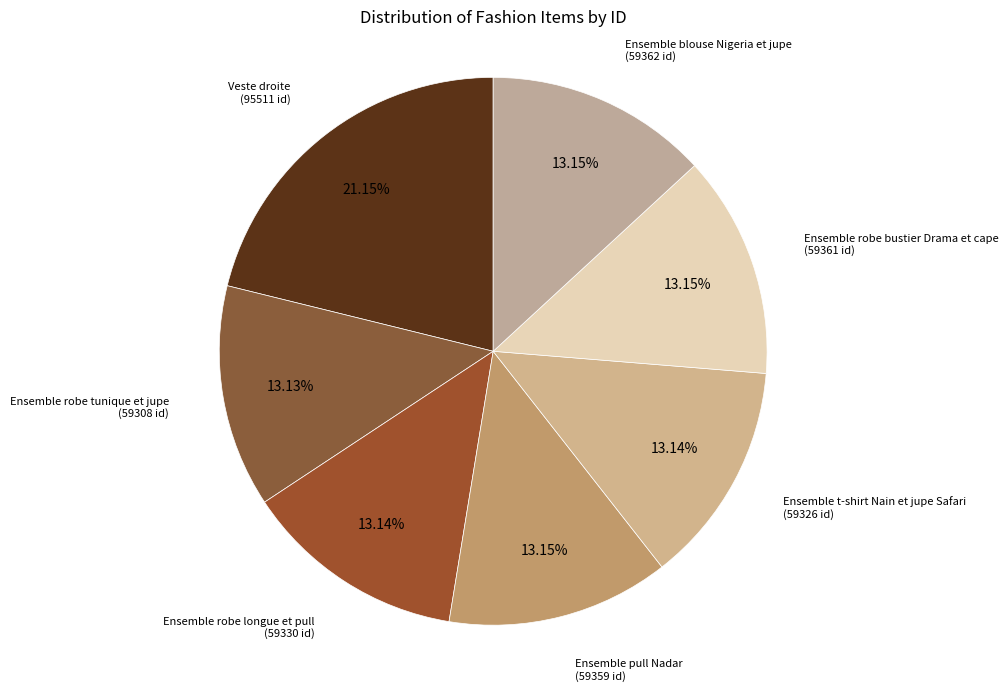

How many slices are in this pie chart?

7